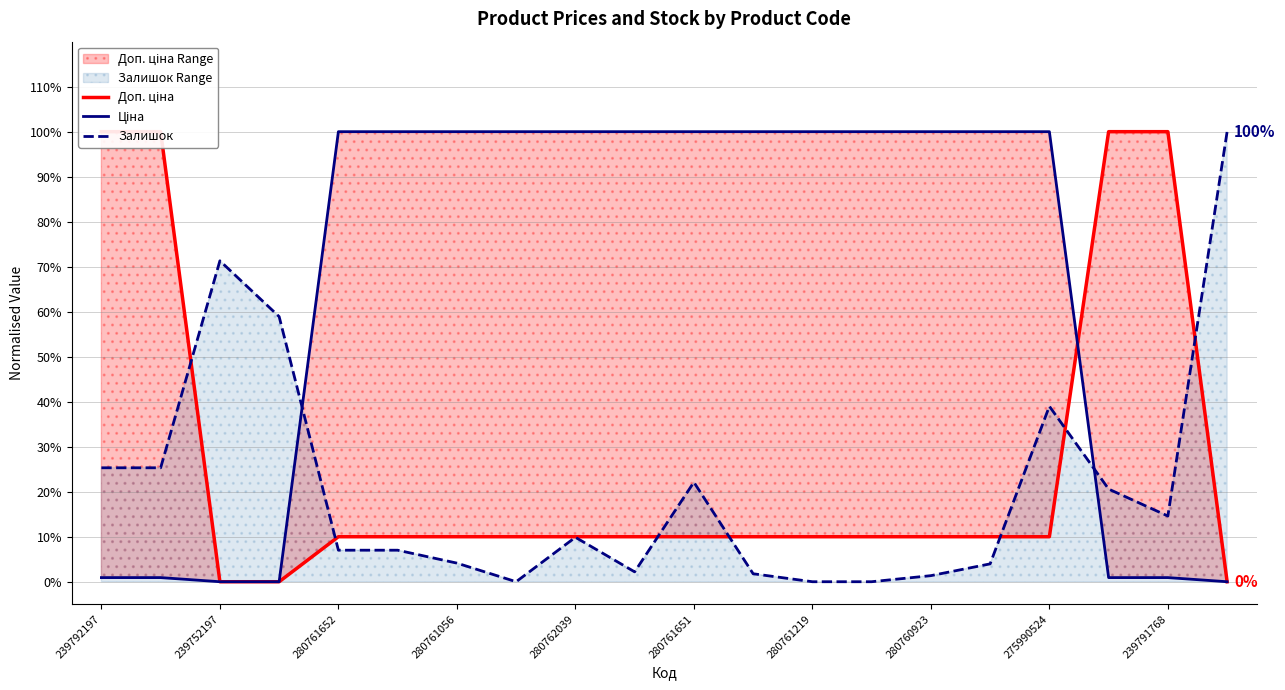

Which series has the largest total across all categories?

Ціна